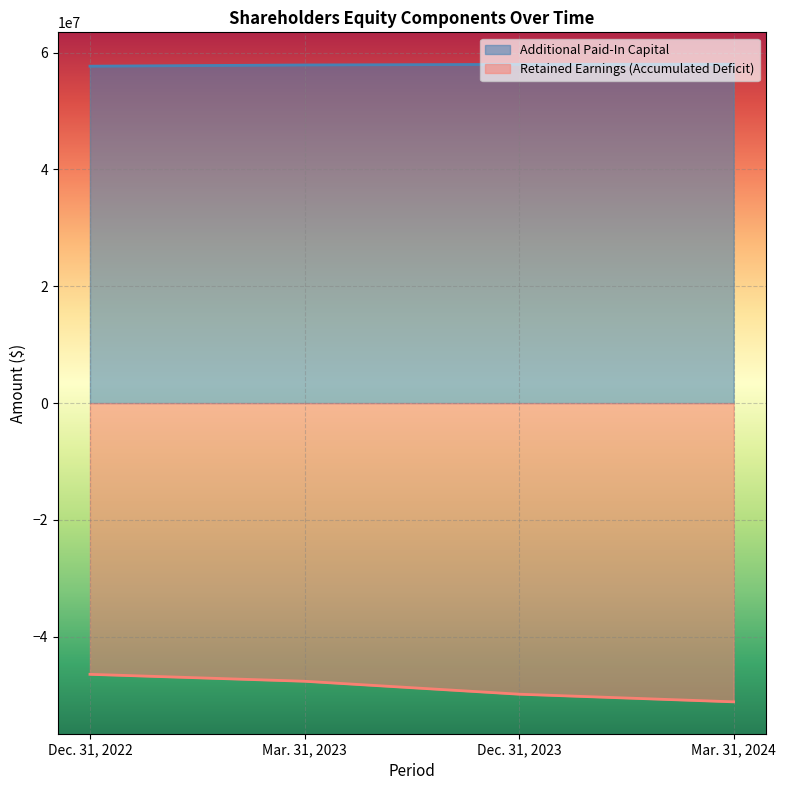

True or false: Additional Paid-In Capital and Retained Earnings (Accumulated Deficit) cross at least once.

False